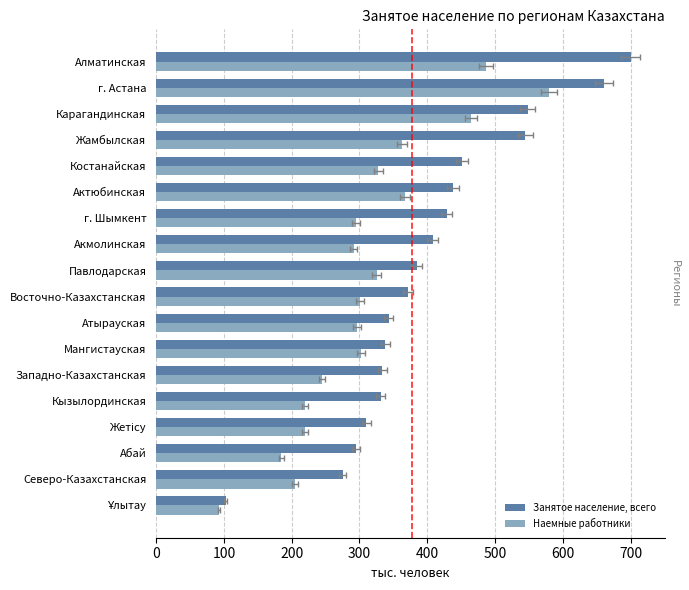

Is it true that Занятое население, всего equals 441.6 at Западно-Казахстанская?

False